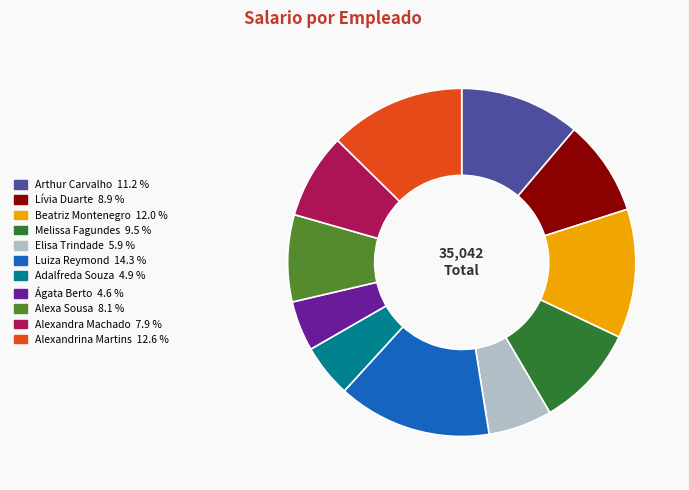

Approximately how many times larger is the value at Arthur Carvalho compared to Melissa Fagundes?

1.2